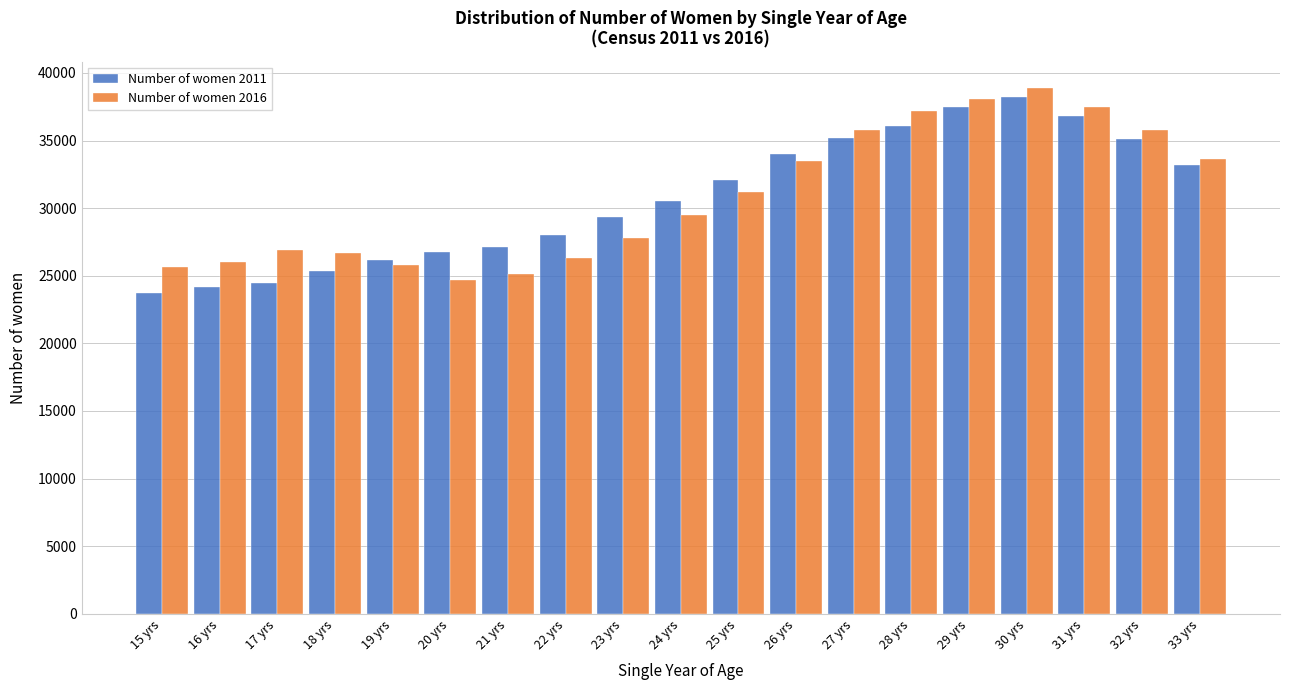

What is the difference between the highest and lowest values at 17 yrs?

2417